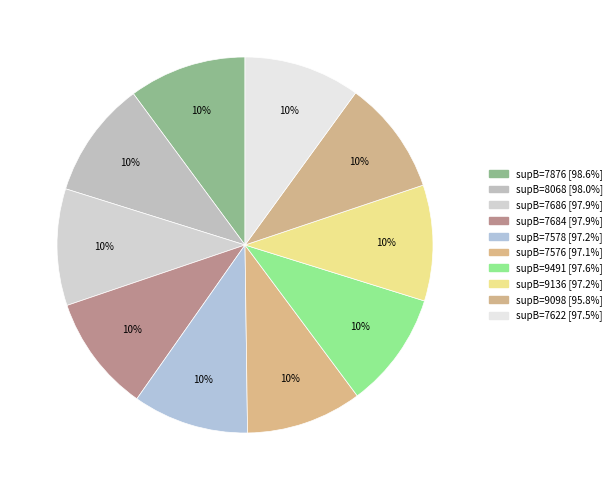

How many slices are in this pie chart?

10